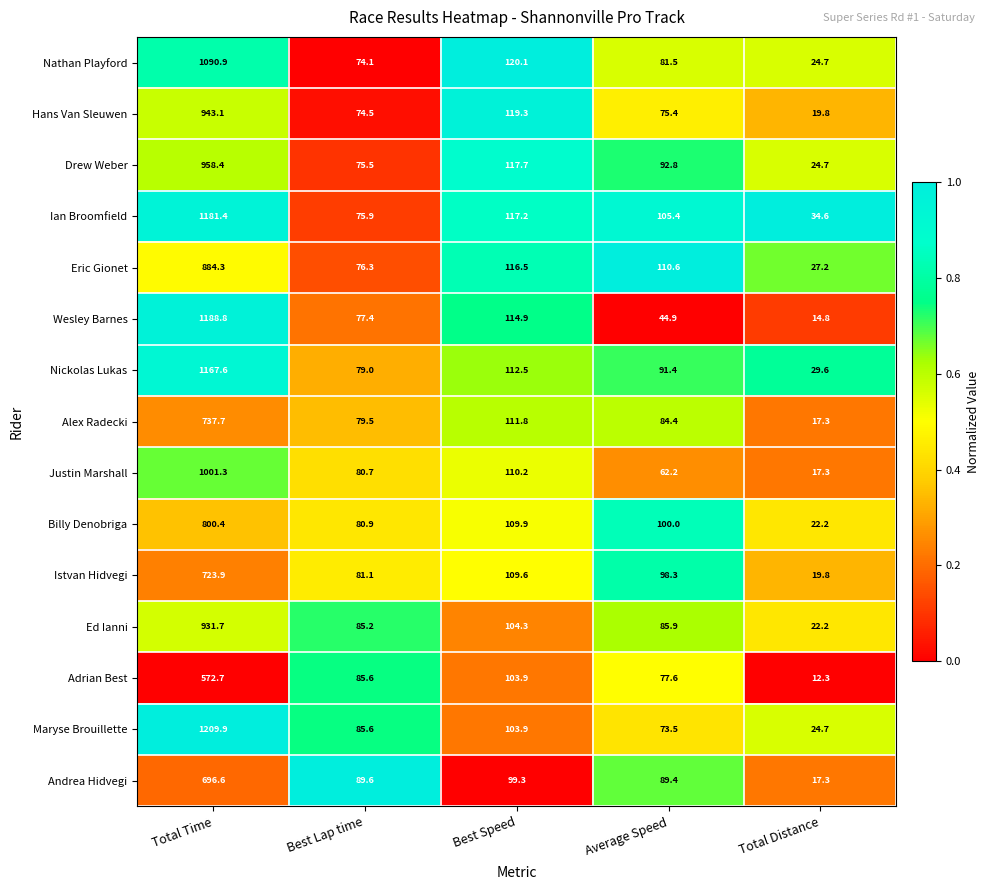

Which series has the largest range (max minus min)?

Maryse Brouillette